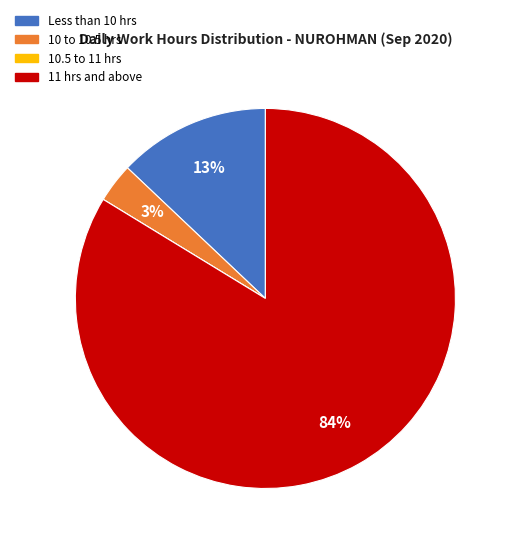

Is there any slice that represents more than half of the pie?

Yes